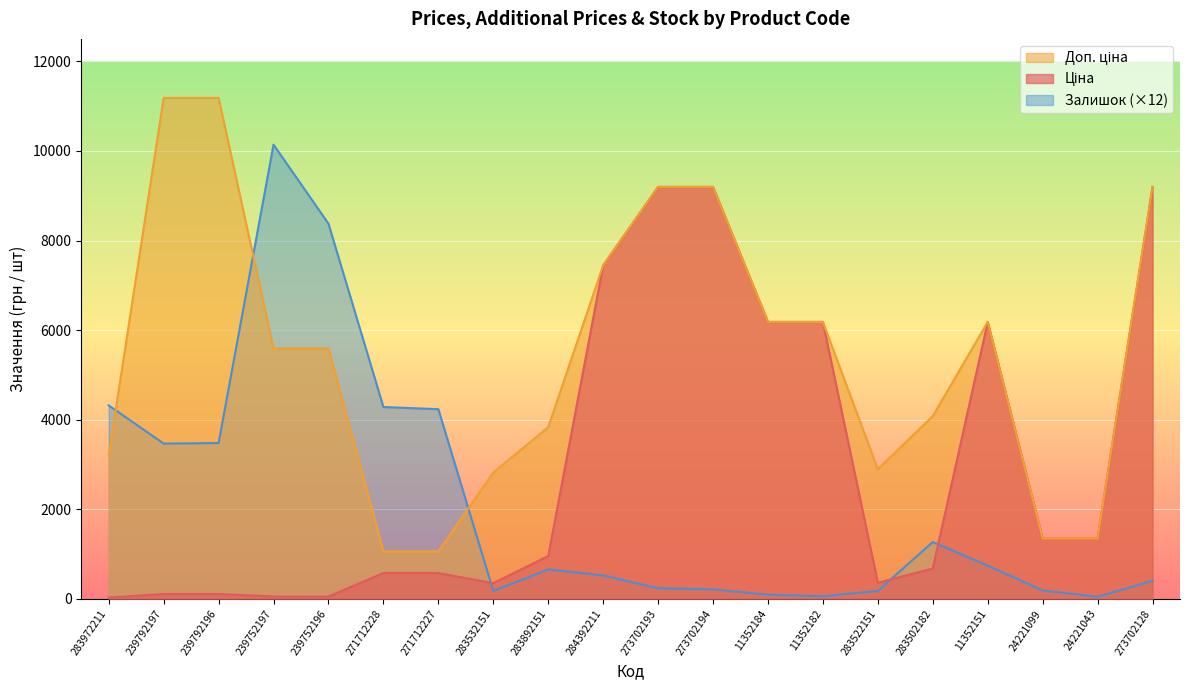

Reading left to right, extract all data points from this chart.

Ціна: 32.0	111.8	111.8	55.9	55.9	578.1	578.1	352.6	958.4	7444.6	9196.3	9196.3	6182.6	6182.6	362.1	680.4	6182.6	1347.9	1347.9	9196.3
Доп. ціна: 3205.0	11182.0	11182.0	5591.0	5591.0	1060.0	1060.0	2821.2	3833.8	7444.6	9196.3	9196.3	6182.6	6182.6	2896.6	4082.3	6182.6	1348.0	1348.0	9196.3
Залишок: 4320.0	3468.0	3480.0	10140.0	8376.0	4284.0	4236.0	180.0	660.0	528.0	240.0	216.0	96.0	60.0	180.0	1272.0	744.0	192.0	48.0	408.0